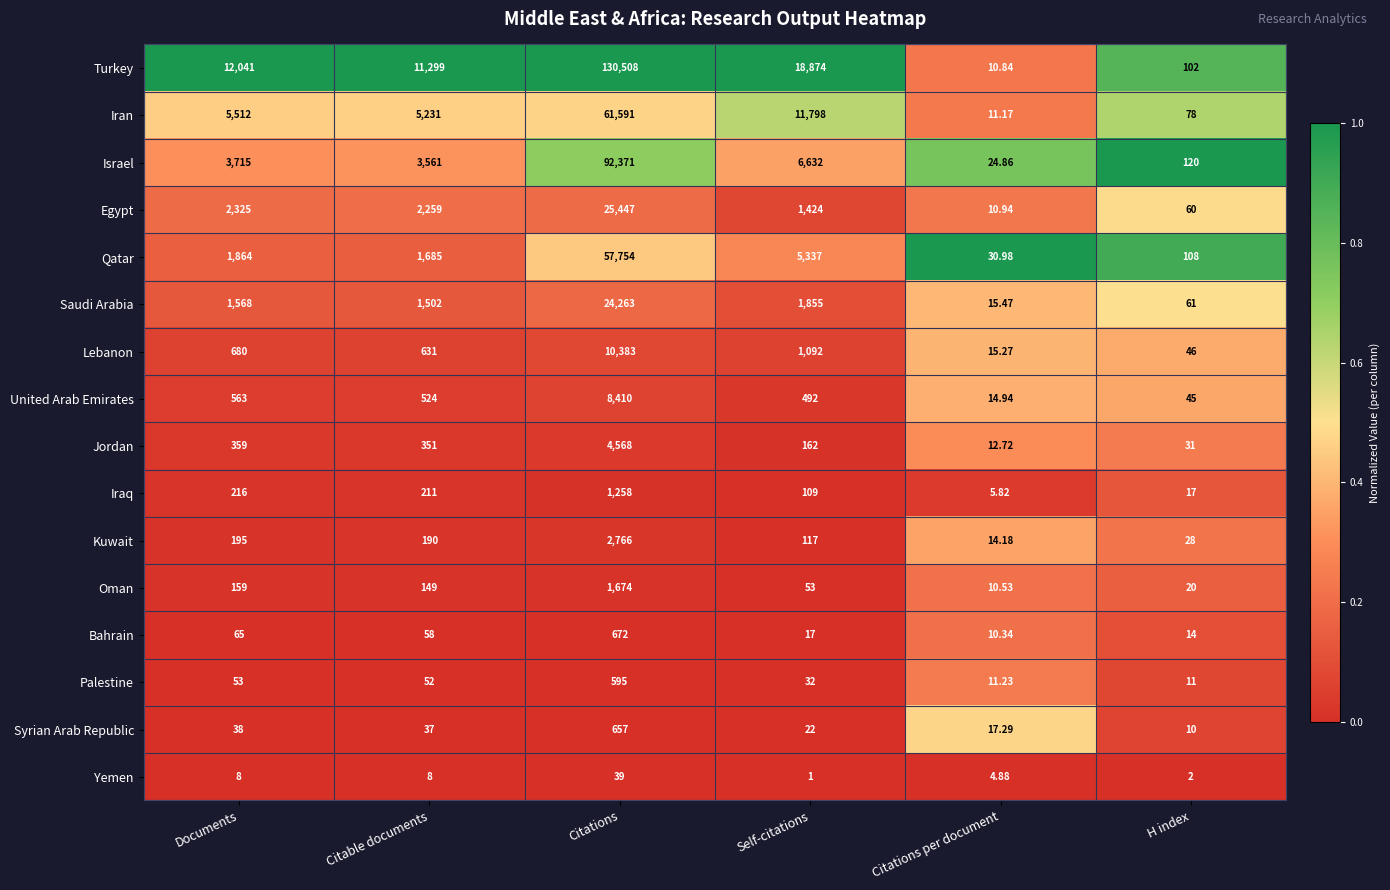

Between Documents and Citations, which series saw the biggest shift?

Turkey